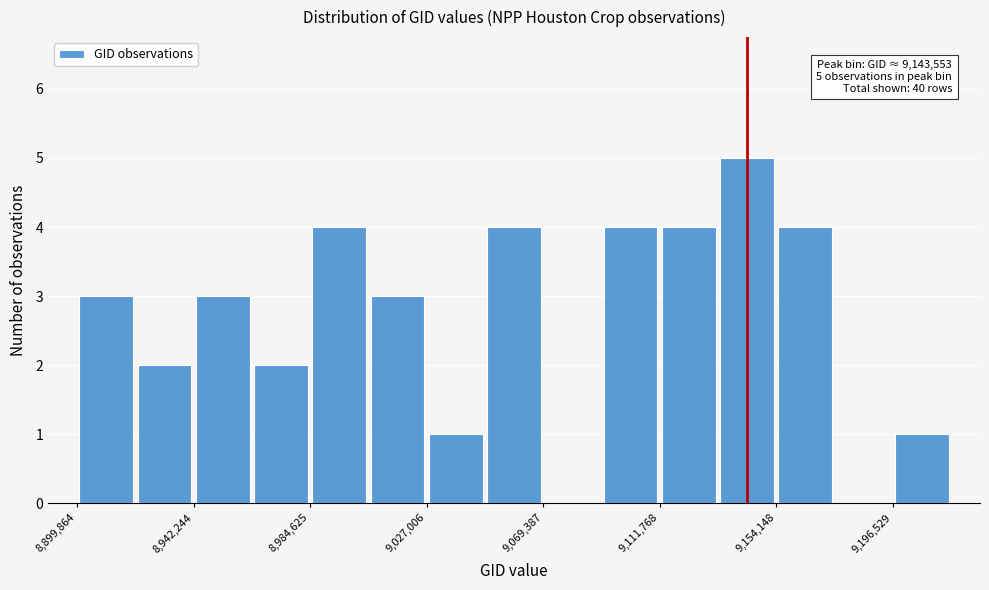

Over which range of the x-axis is the bar tallest?

9135000 to 9155000